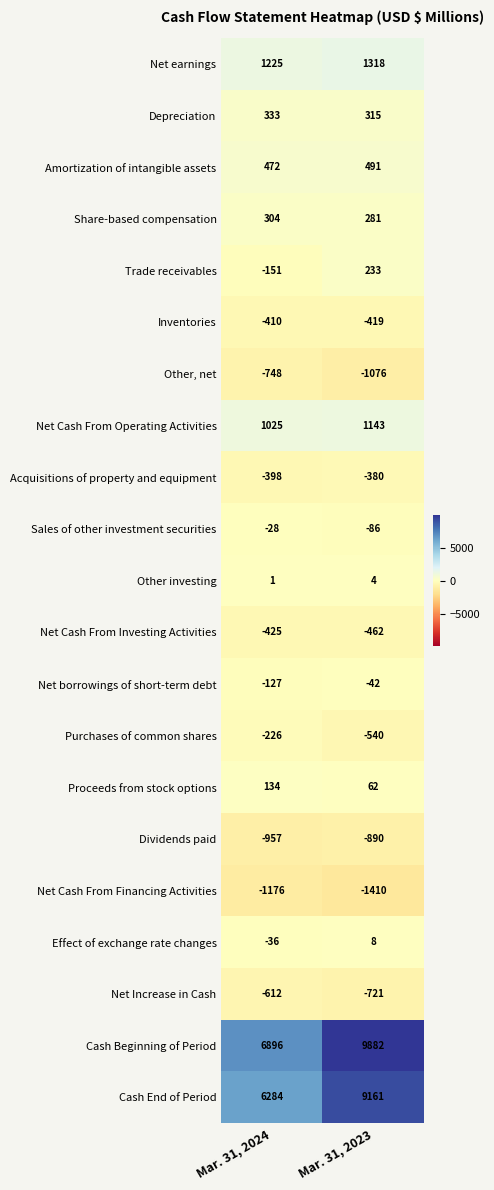

What is the difference between the maximum and minimum values in the Sales of other investment securities series?

58